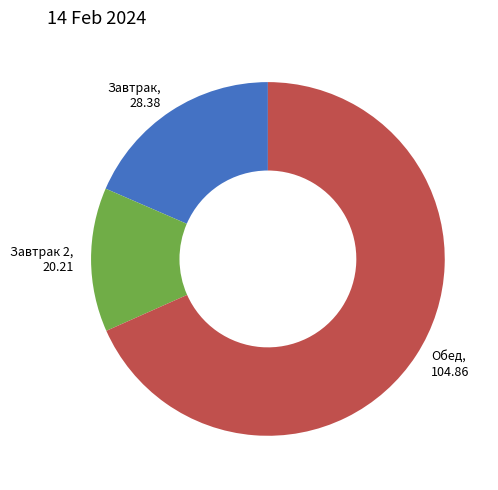

Is there any slice that represents more than half of the pie?

Yes